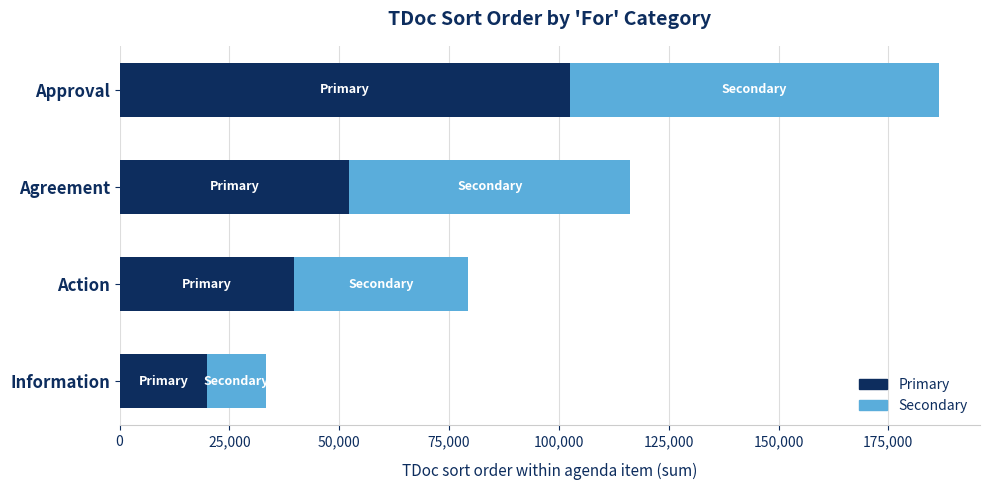

What is the maximum value for Primary?

102597.0